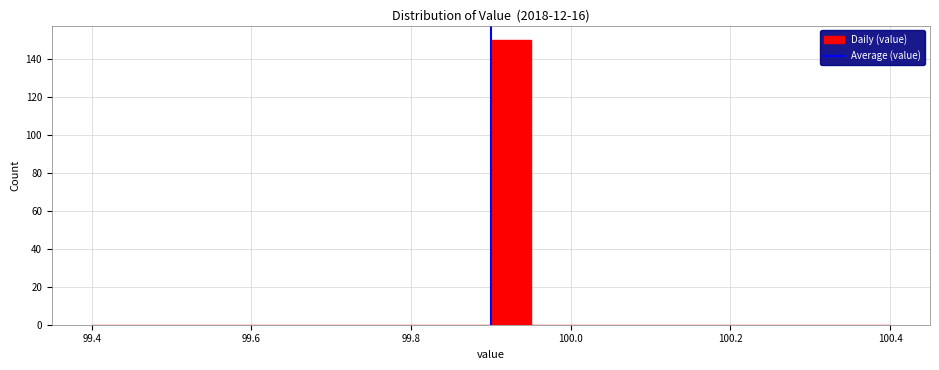

Around what value on the x-axis is the tallest bar? Give the approximate position of its centre, as read against the axis.

99.92